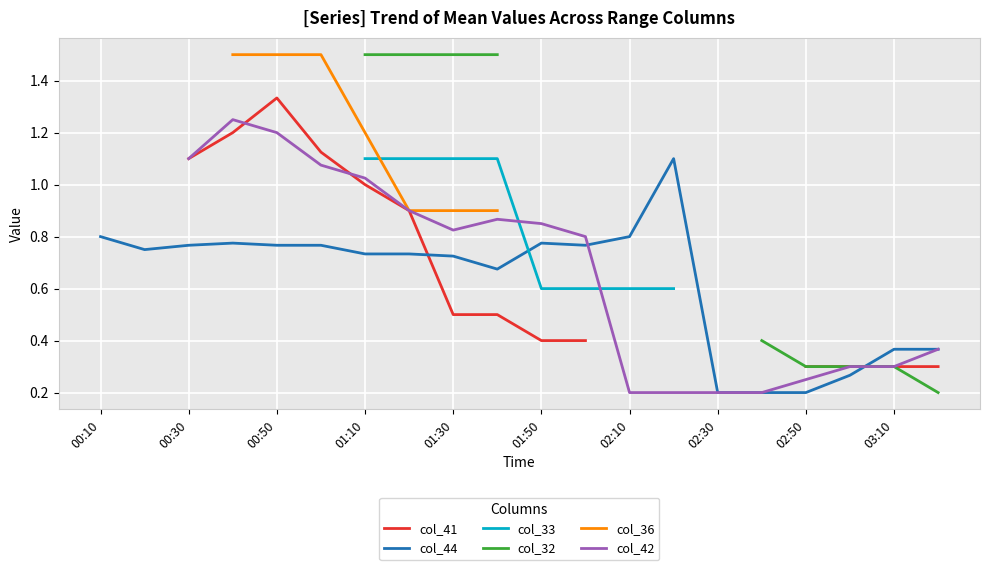

Is it true that col_44 equals 1.1 at 01:50?

False